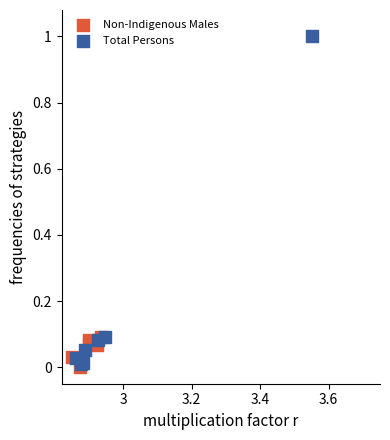

Which series reaches the maximum Y coordinate?

Total Persons